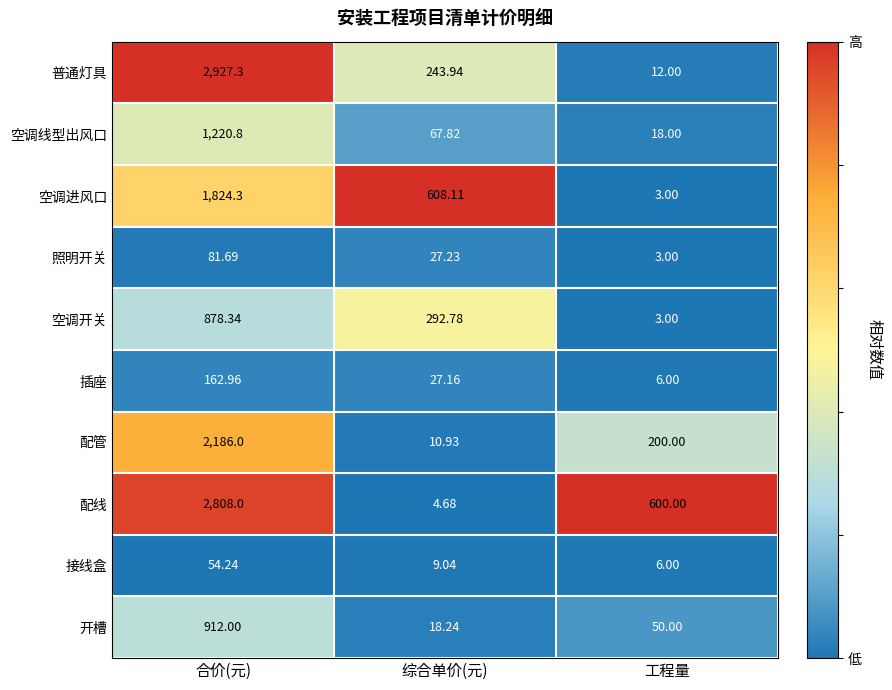

Which series has the largest total across all categories?

配线